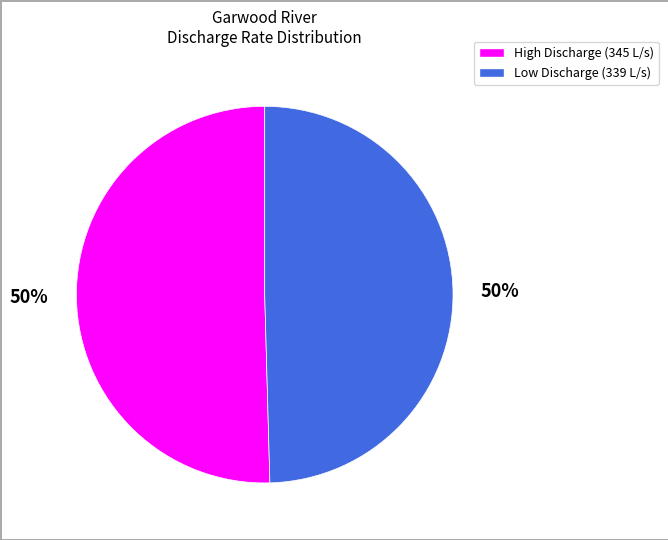

What is the ratio of the value at Low Discharge (339 L/s) to the value at High Discharge (345 L/s)?

1.0